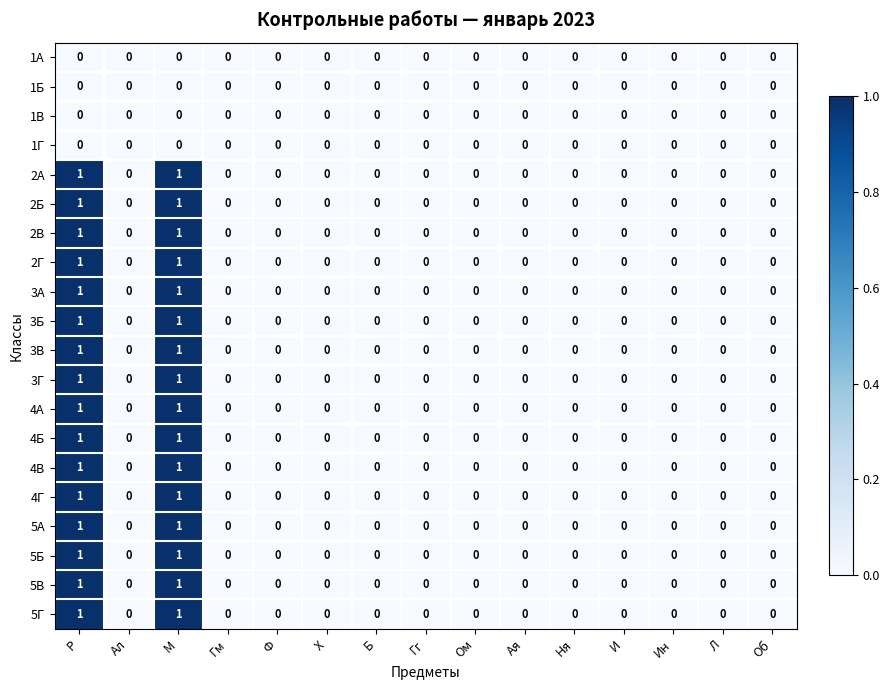

Is the value of 4В at Р greater than the value of 2В at Ал?

Yes